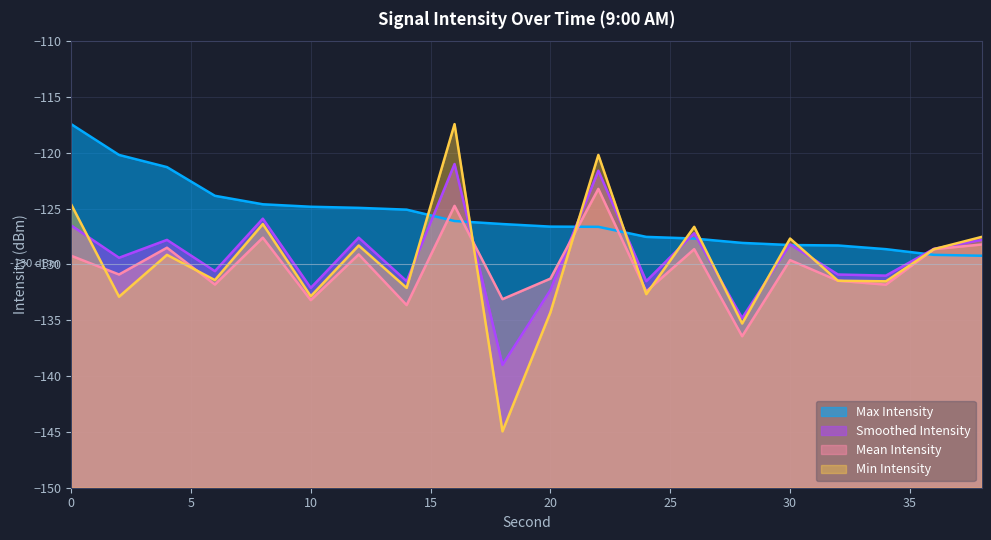

At which category does Min Intensity reach its first local valley?

2